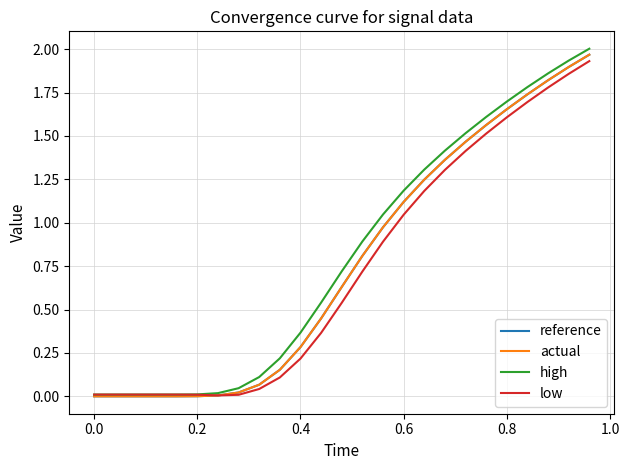

Which series has the widest spread of values?

high